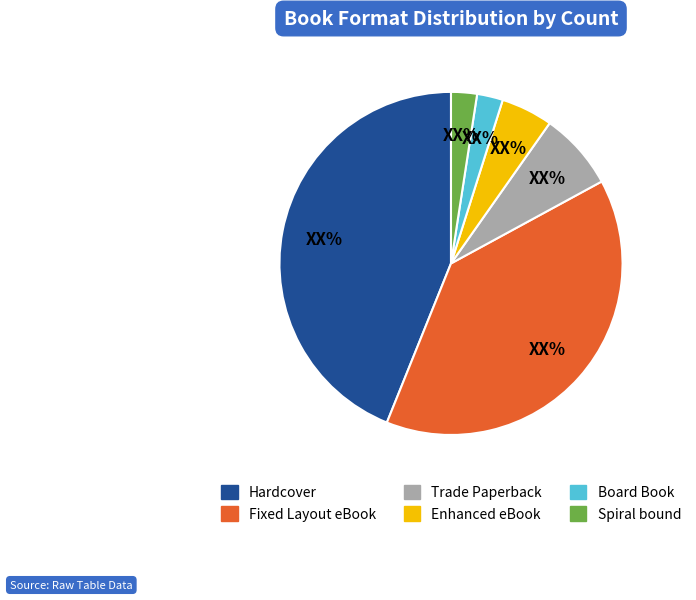

Is the sum of Hardcover and Enhanced eBook greater than half?

No